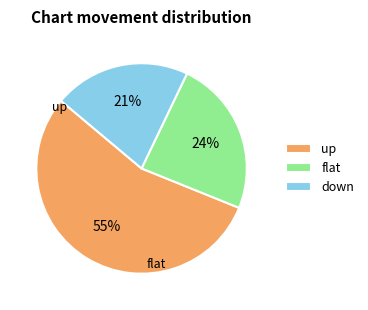

To the nearest percent, what is the average slice percentage?

33%